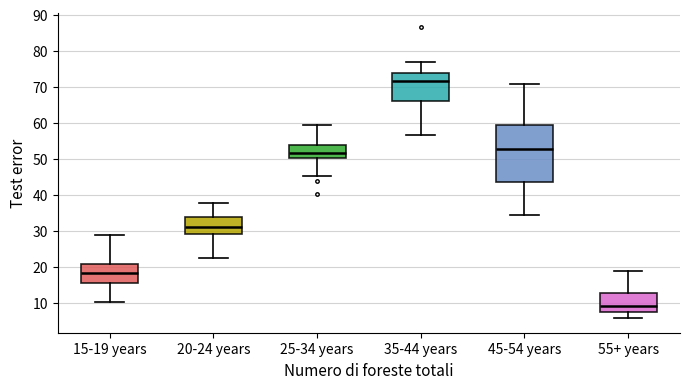

Where is the upper edge of the box for 20-24 years on the y-axis? The values are not printed on the chart, so give them approximately, as read against the axis.

34